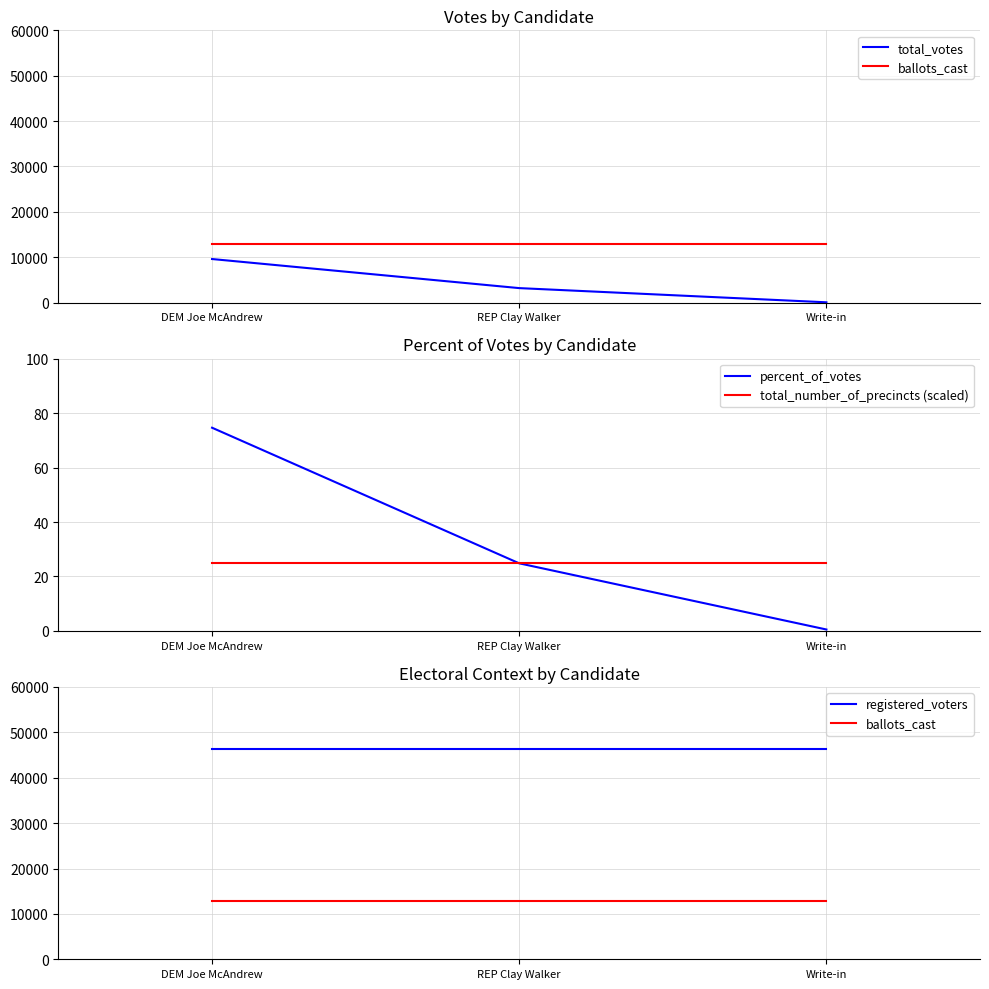

Reading right to left, list all the values displayed in this chart.

total_votes: Write-in=68.0	REP Clay Walker=3195.0	DEM Joe McAndrew=9604.0
ballots_cast: Write-in=12886.0	REP Clay Walker=12886.0	DEM Joe McAndrew=12886.0
percent_of_votes: Write-in=0.5	REP Clay Walker=24.8	DEM Joe McAndrew=74.6
total_number_of_precincts (scaled): Write-in=25.0	REP Clay Walker=25.0	DEM Joe McAndrew=25.0
registered_voters: Write-in=46345.0	REP Clay Walker=46345.0	DEM Joe McAndrew=46345.0